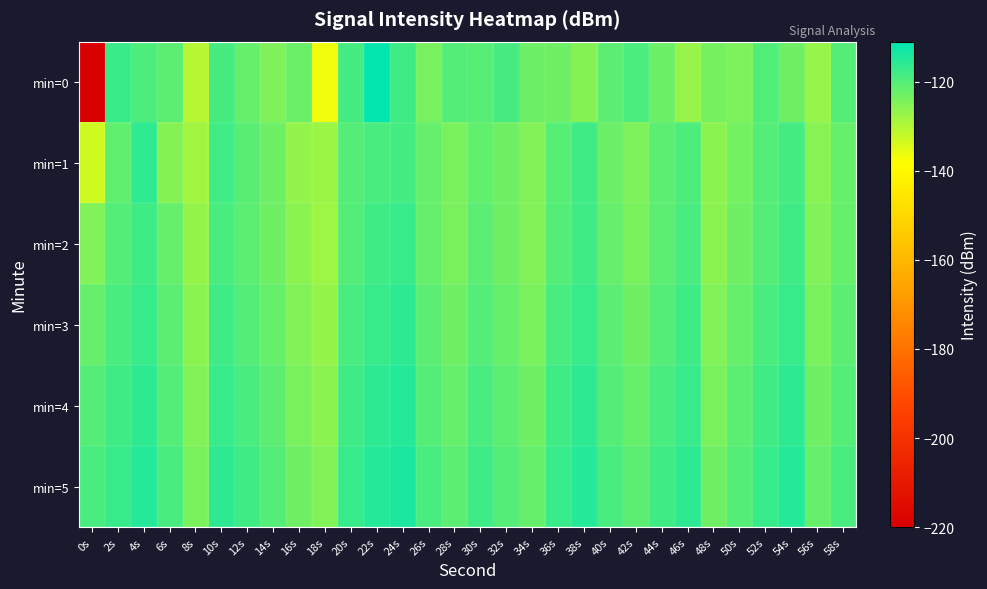

How many distinct data groups are displayed?

6